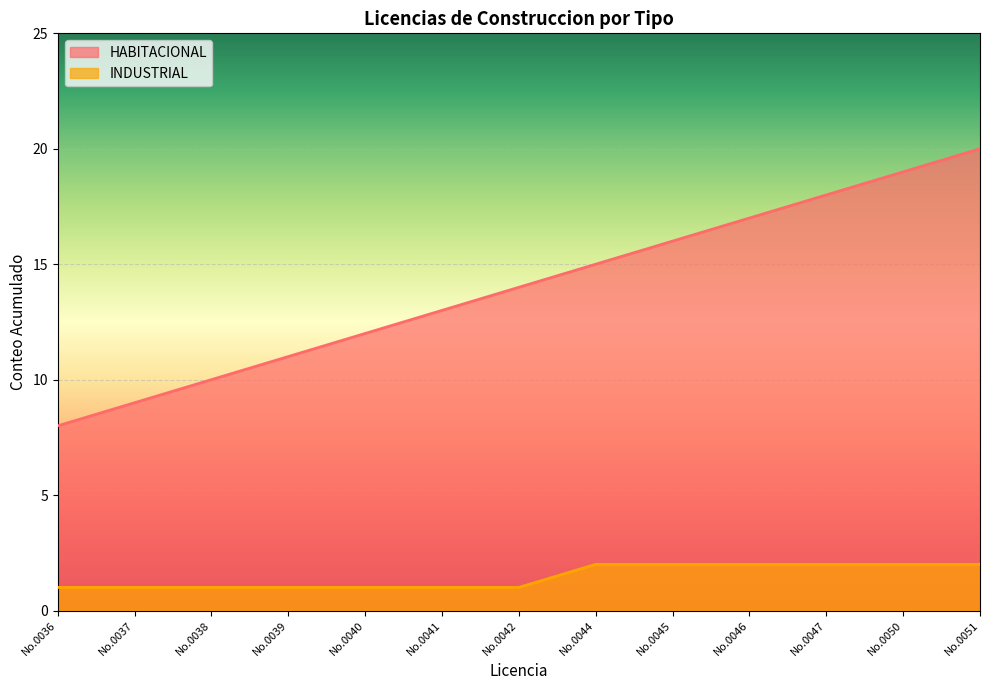

Count the number of categories in the chart.

13